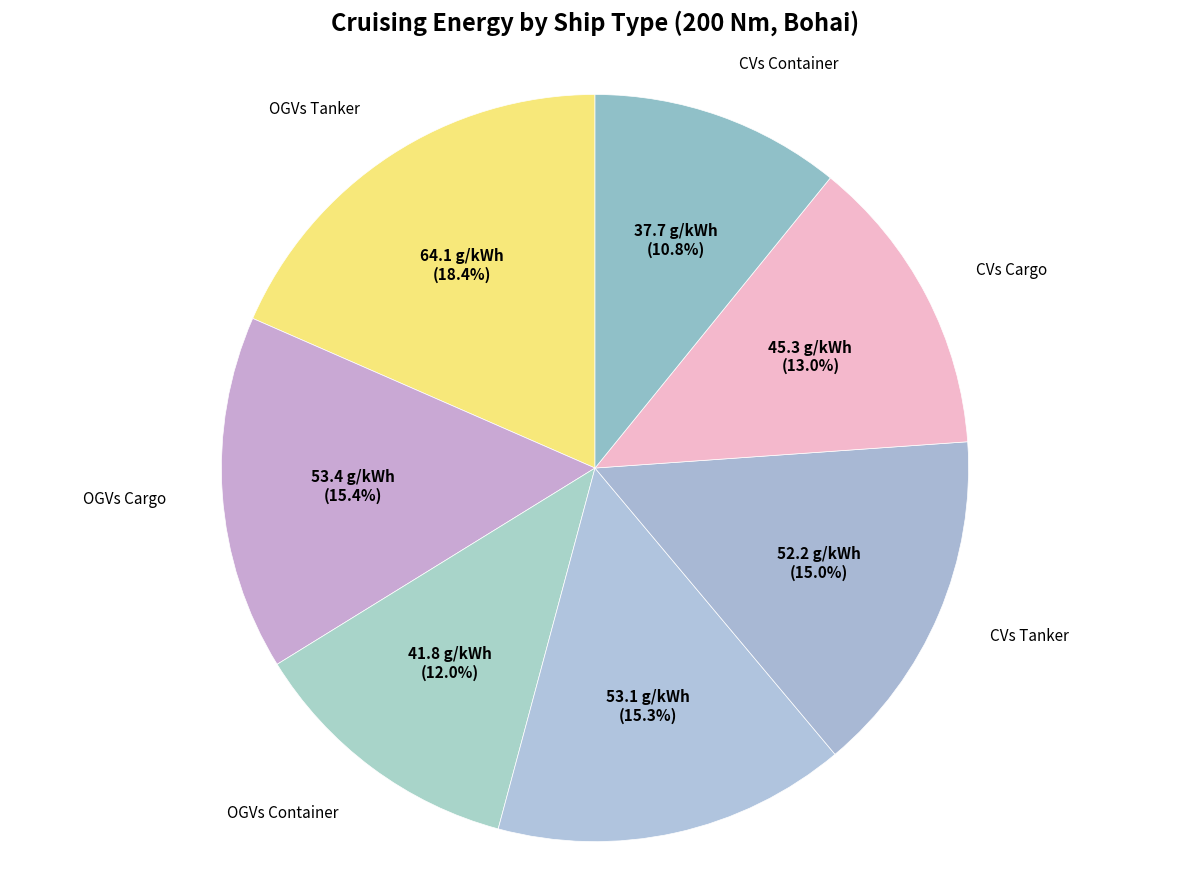

How many slices are in this pie chart?

7